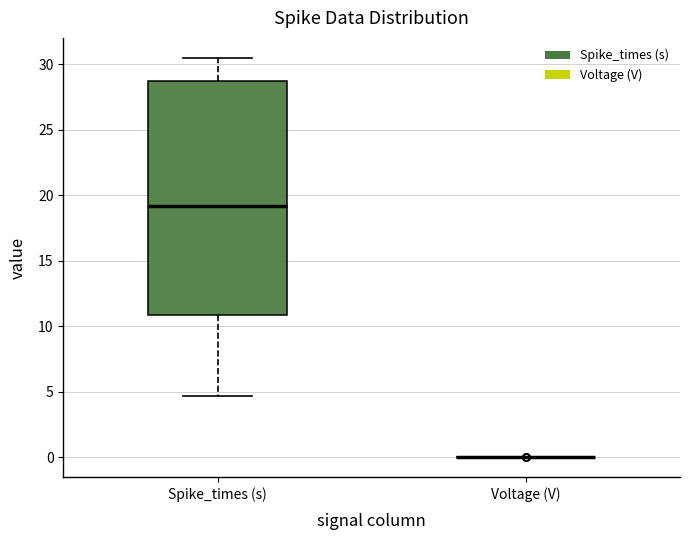

Reading left to right, transcribe this box plot: for each box, give where its median line is, the range the box spans, and where its two whiskers end, as read against the y-axis. The values are not printed on the chart, so give them approximately, as read against the axis.

Spike_times (s): median 19.0, box 11.0 to 28.5, whiskers 4.5 to 30.5
Voltage (V): box collapsed to a line at 0.0, whiskers 0.0 to 0.0